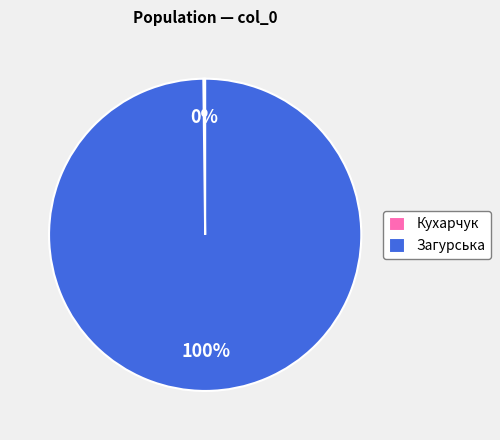

To the nearest percent, what is the difference between the largest and smallest slice percentages?

100%